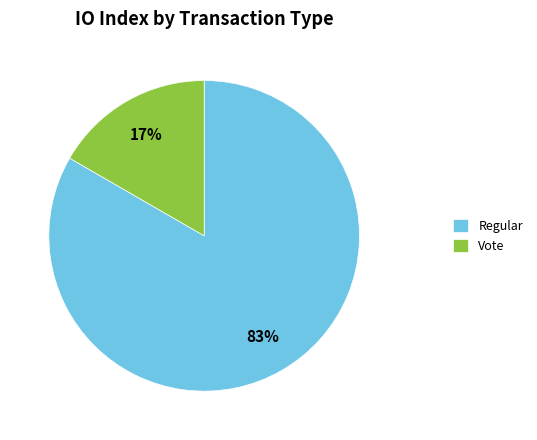

To the nearest percent, what is the average slice percentage?

50%